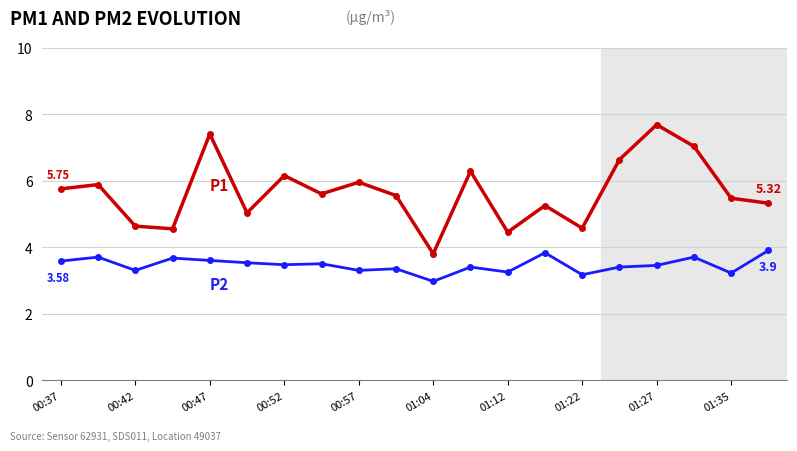

Is this an area chart (filled region under the line)?

No